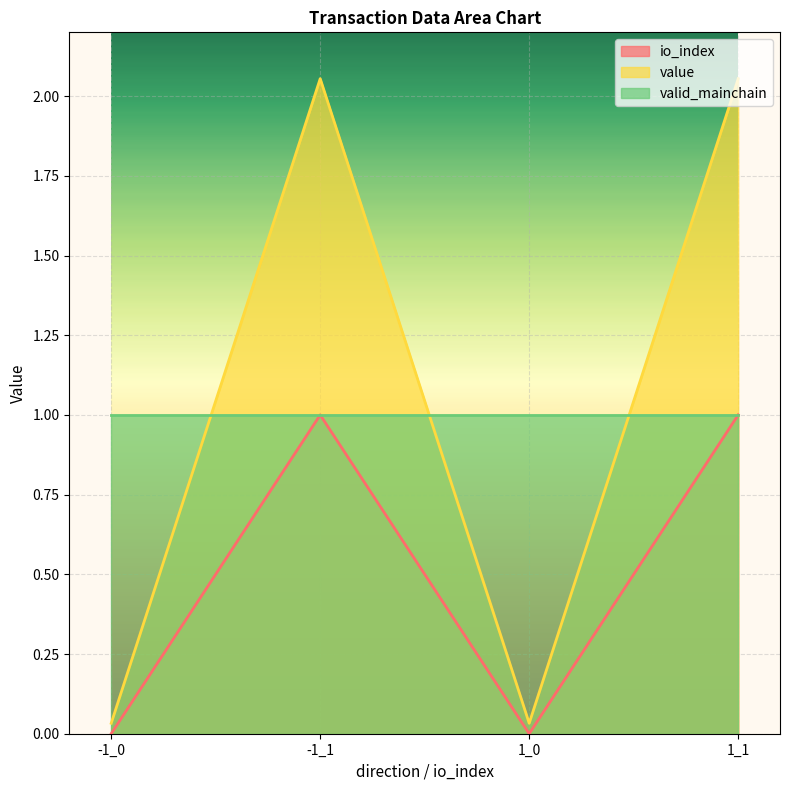

Is it true that io_index equals -0.5 at 1_0?

False